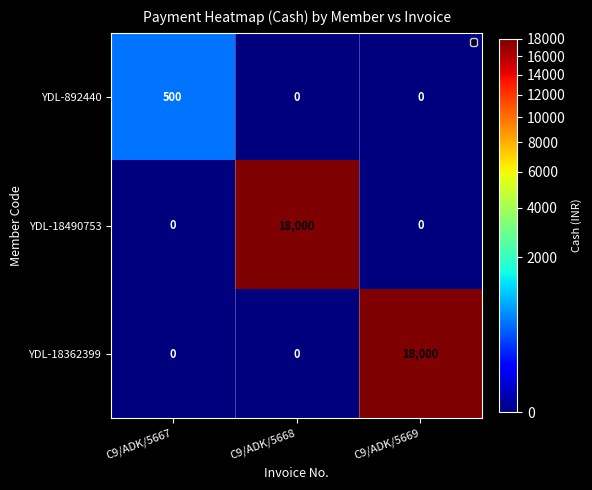

Is it true that YDL-18362399 equals 0 at C9/ADK/5668?

True